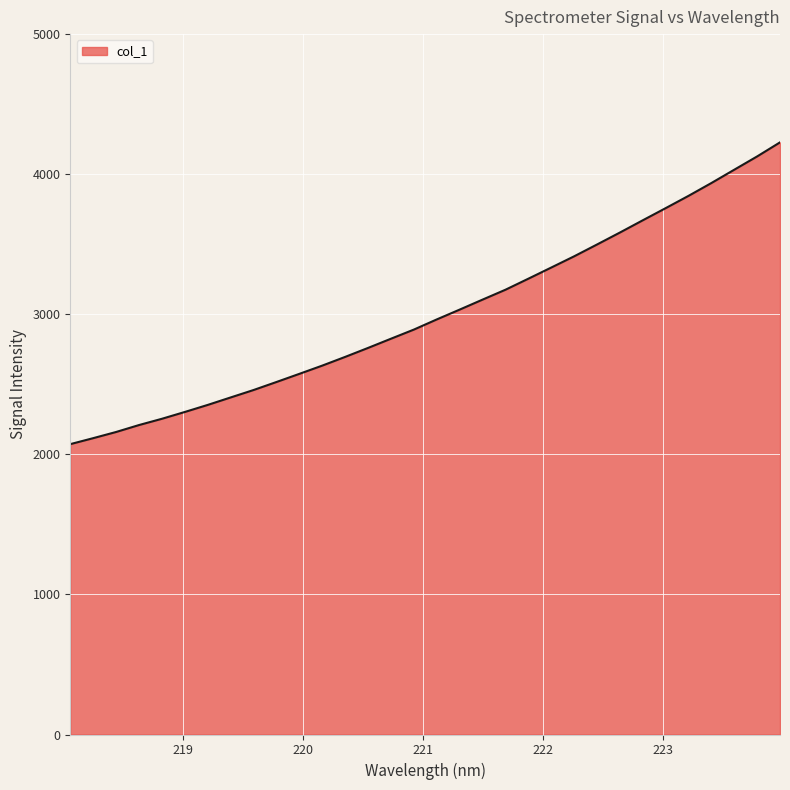

What is the difference between the maximum and minimum values?

2154.3